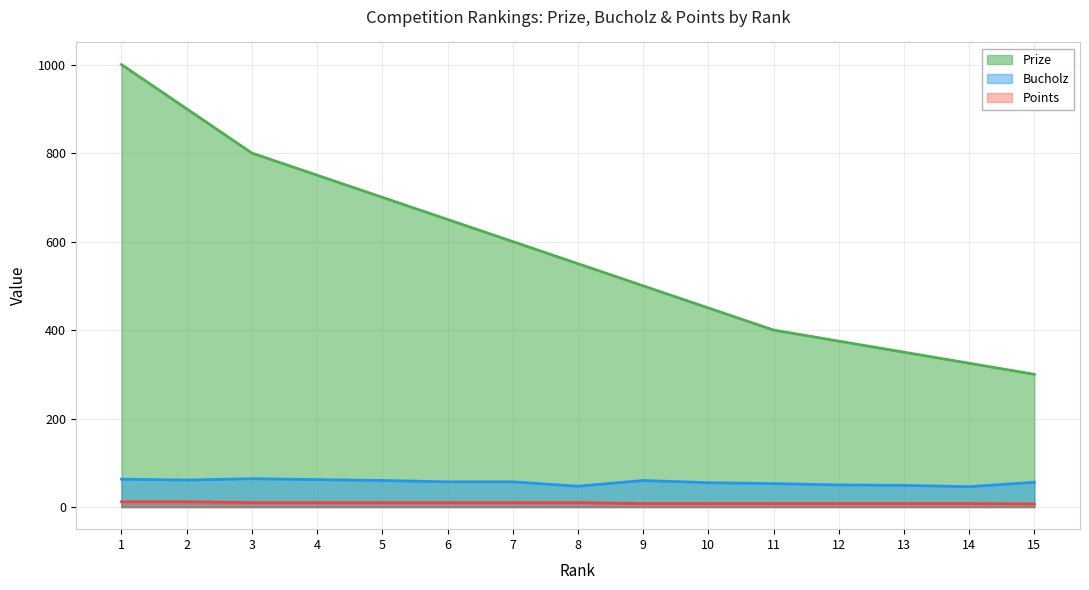

Between 10 and 7, which is larger?

7